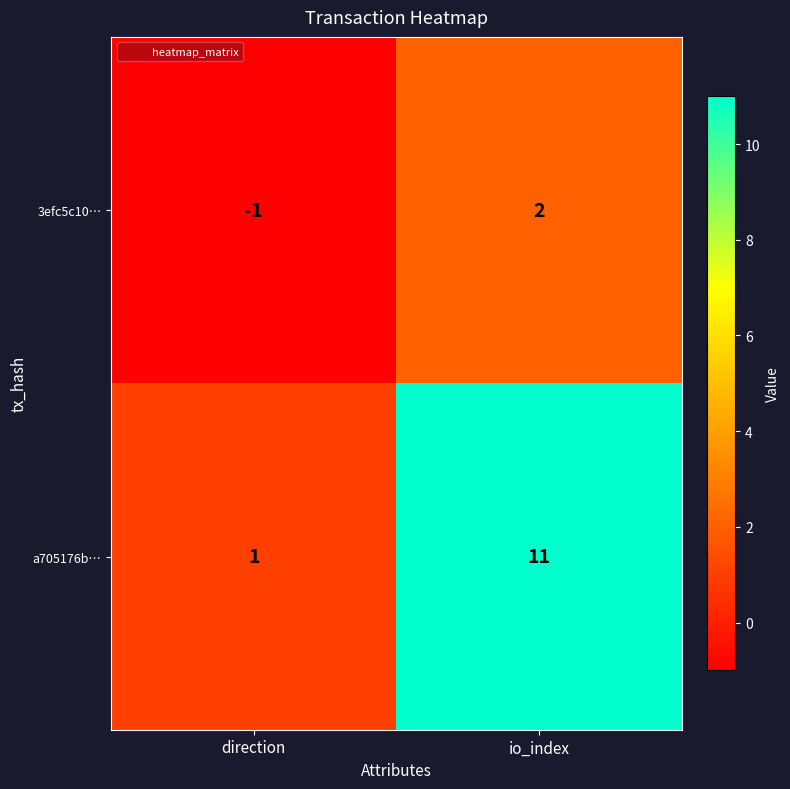

True or false: 3efc5c10… has a value of -1 at direction.

True